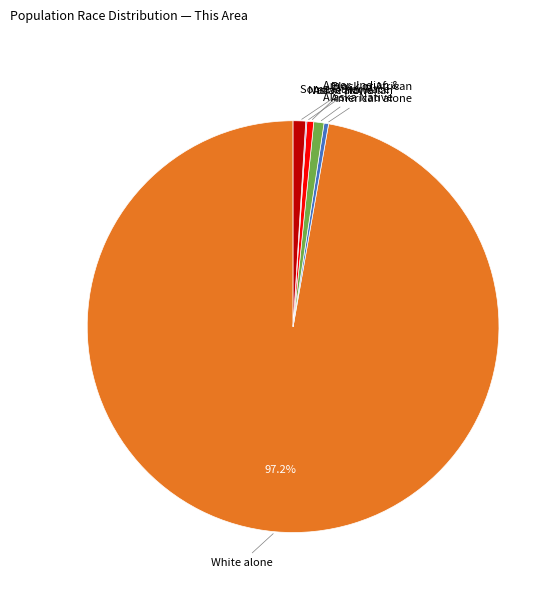

Is there a majority slice in this chart?

Yes